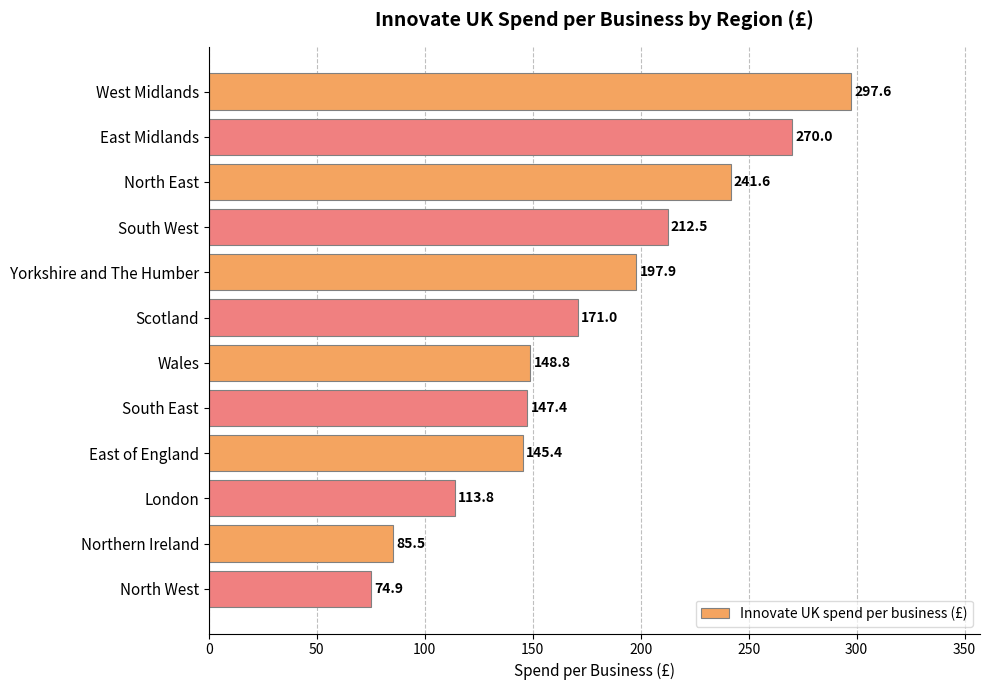

What is the ratio of the value at Northern Ireland to the value at East of England?

0.6